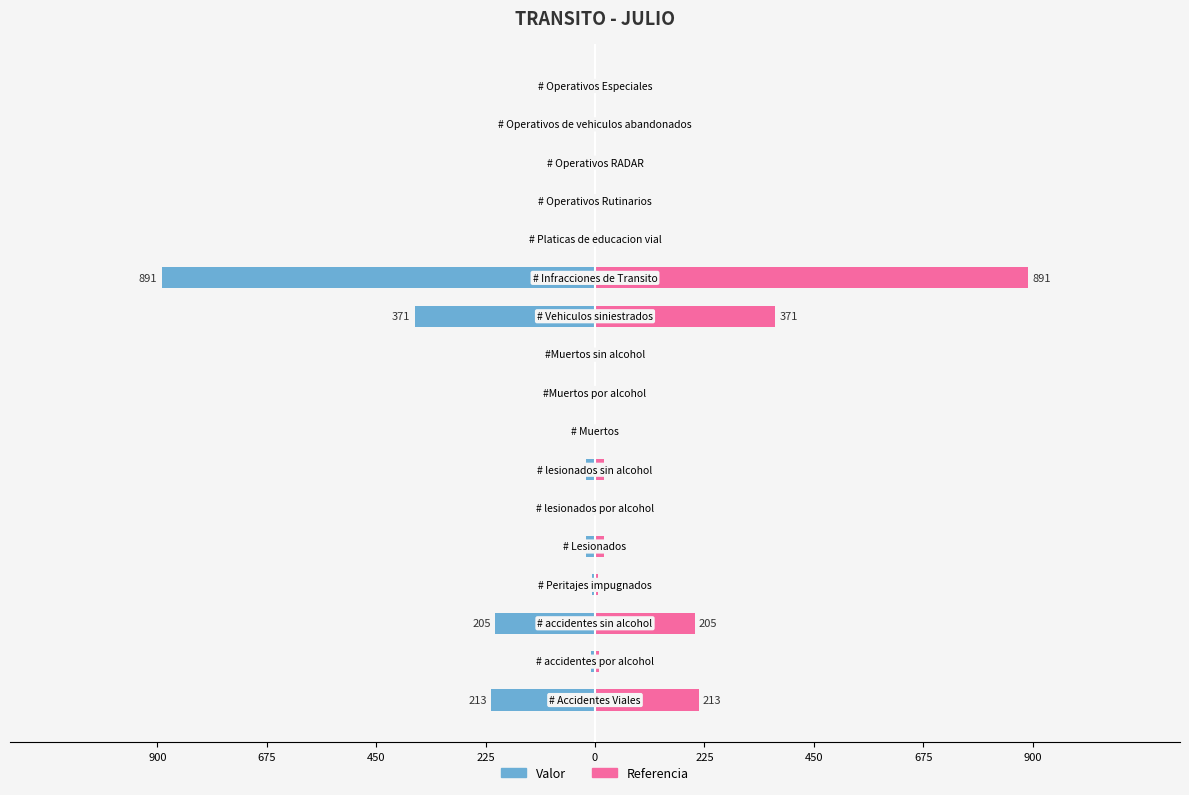

The Referencia series shows 0 at 13. True or false?

True